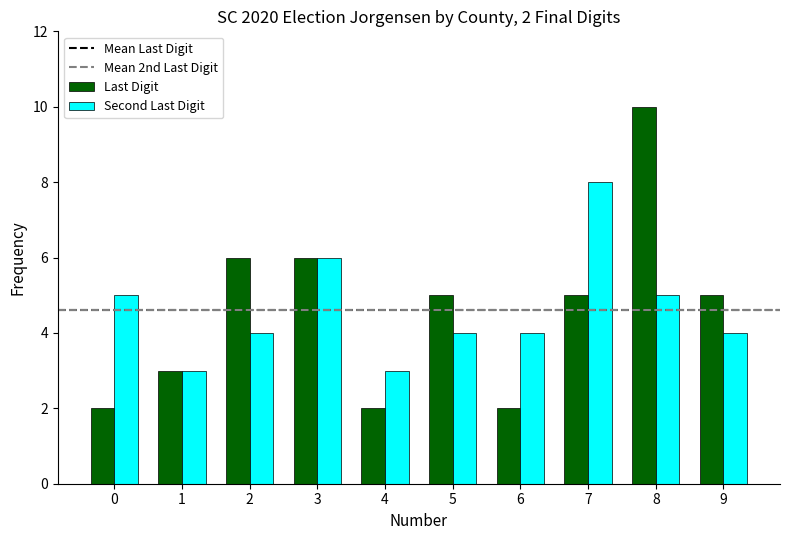

What is the sum of the Last Digit values at 5 and 7?

10